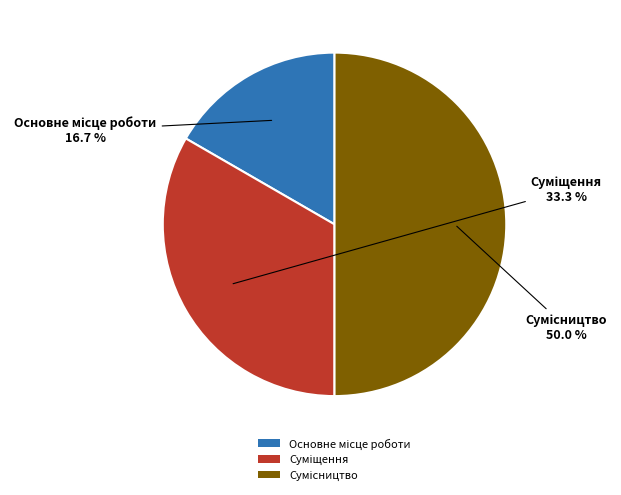

What percentage is the Суміщення slice, to the nearest percent?

33%